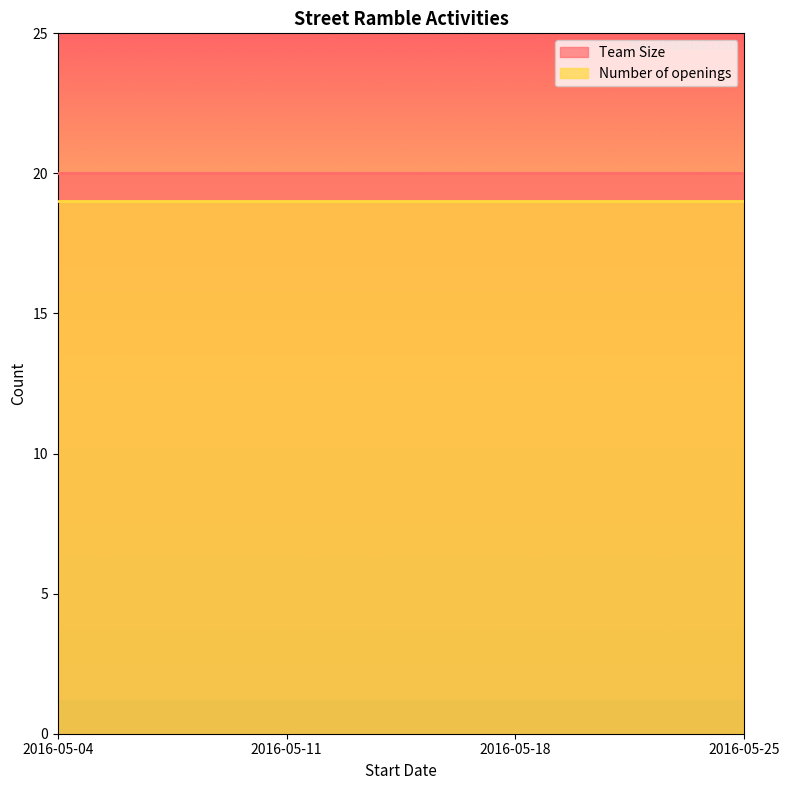

Reading left to right, transcribe all the data shown in this chart.

Team Size: 2016-05-04=20	2016-05-11=20	2016-05-18=20	2016-05-25=20
Number of openings: 2016-05-04=19	2016-05-11=19	2016-05-18=19	2016-05-25=19